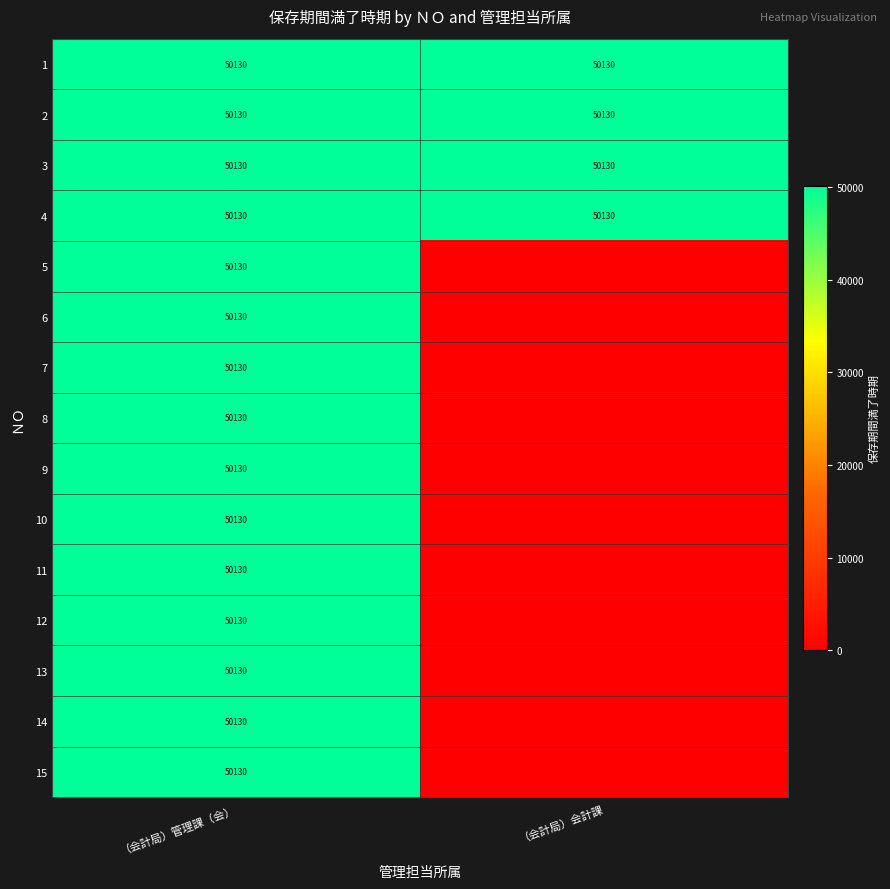

Which category has the lowest value across all series?

（会計局）会計課